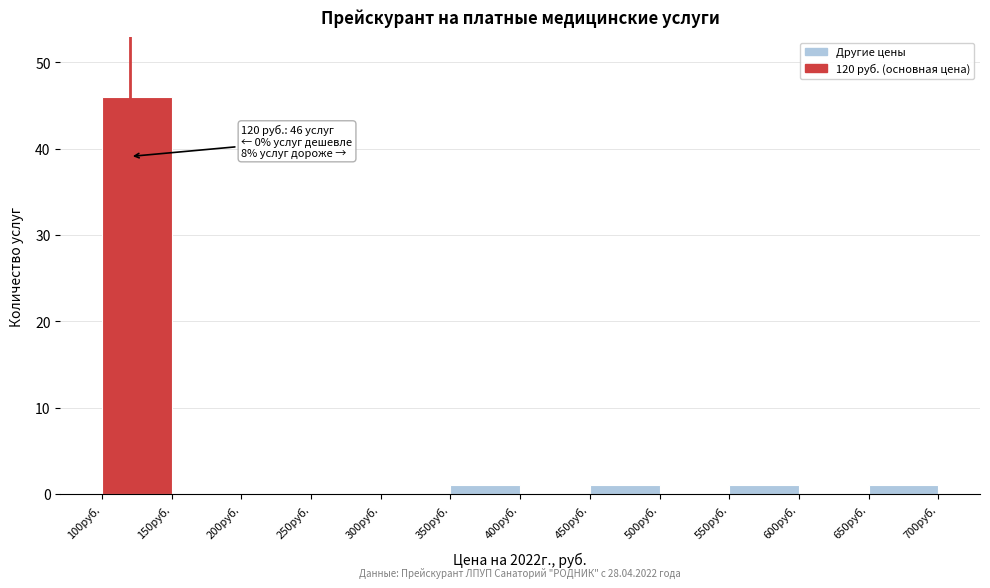

Which range on the x-axis has the tallest bar?

100 to 150